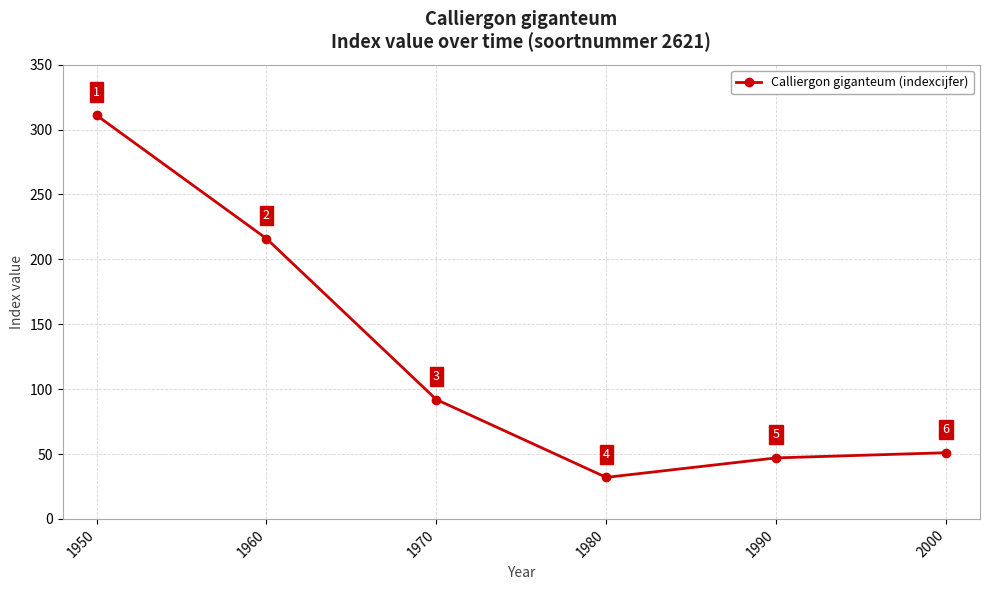

Reading left to right, list all the values displayed in this chart.

311	216	92	32	47	51